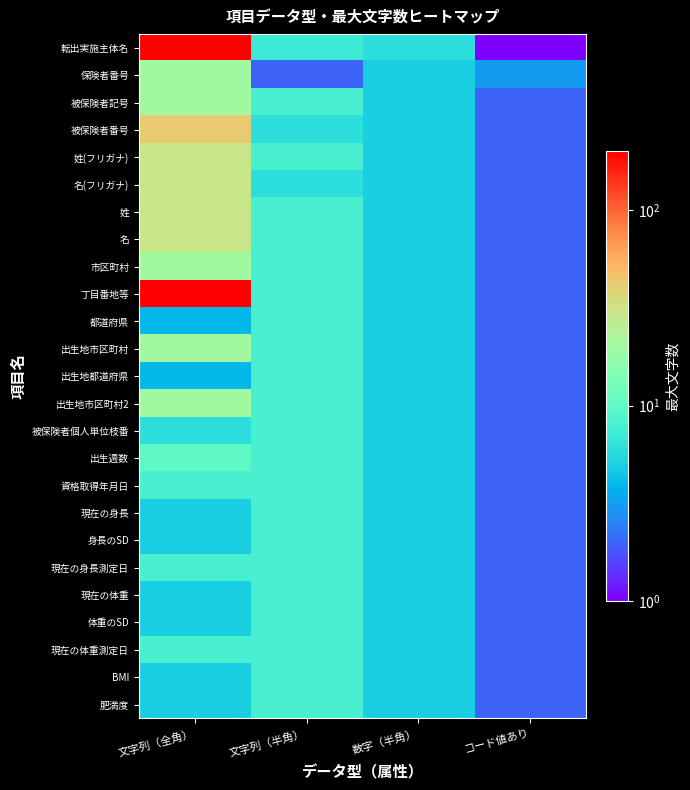

What is the total value across all series at 数字（半角）?

126